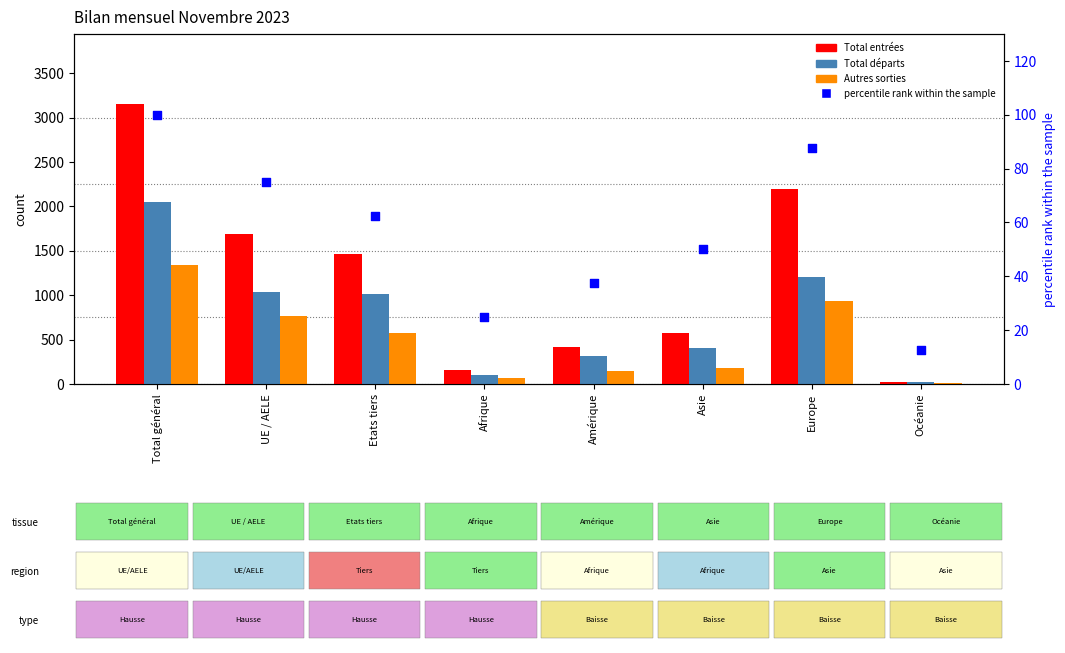

Which series has the largest Y range (max minus min)?

Total entrées